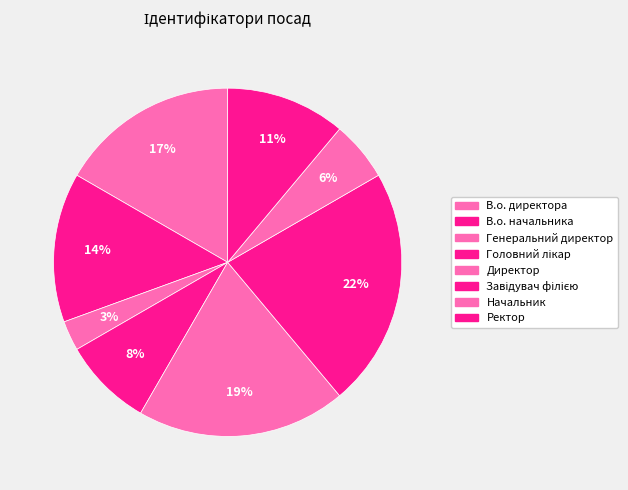

To the nearest percent, what portion does В.о. начальника represent?

14%